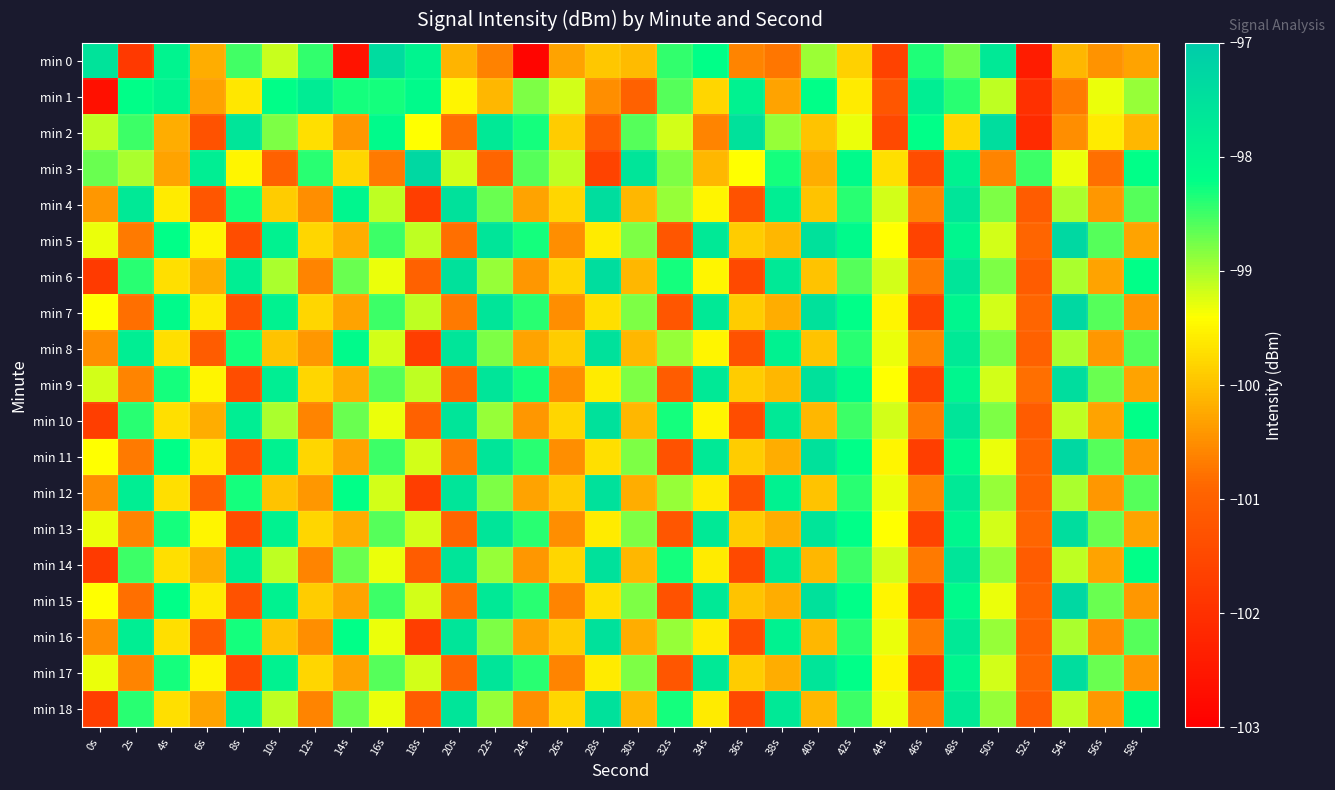

Reading left to right, transcribe all the data shown in this chart.

min 0: 0s=-97.5	2s=-101.8	4s=-98.0	6s=-100.2	8s=-98.5	10s=-99.1	12s=-98.4	14s=-102.6	16s=-97.4	18s=-98.0	20s=-100.1	22s=-100.6	24s=-102.9	26s=-100.3	28s=-99.9	30s=-100.1	32s=-98.4	34s=-98.2	36s=-100.6	38s=-100.7	40s=-98.9	42s=-99.9	44s=-101.6	46s=-98.3	48s=-98.8	50s=-97.7	52s=-102.4	54s=-100.1	56s=-100.5	58s=-100.3
min 1: 0s=-102.7	2s=-98.2	4s=-97.9	6s=-100.3	8s=-99.6	10s=-98.2	12s=-97.8	14s=-98.3	16s=-98.3	18s=-98.1	20s=-99.5	22s=-100.1	24s=-98.8	26s=-99.2	28s=-100.5	30s=-101.0	32s=-98.6	34s=-99.8	36s=-97.9	38s=-100.3	40s=-98.2	42s=-99.6	44s=-101.2	46s=-97.8	48s=-98.4	50s=-99.1	52s=-102.0	54s=-100.7	56s=-99.3	58s=-98.9
min 2: 0s=-99.1	2s=-98.5	4s=-100.2	6s=-101.3	8s=-97.6	10s=-98.8	12s=-99.7	14s=-100.4	16s=-98.1	18s=-99.4	20s=-100.8	22s=-97.7	24s=-98.3	26s=-99.9	28s=-101.1	30s=-98.6	32s=-99.2	34s=-100.6	36s=-97.5	38s=-98.9	40s=-100.0	42s=-99.3	44s=-101.5	46s=-98.2	48s=-99.8	50s=-97.4	52s=-102.1	54s=-100.5	56s=-99.6	58s=-100.1
min 3: 0s=-98.7	2s=-99.0	4s=-100.3	6s=-97.8	8s=-99.5	10s=-101.0	12s=-98.4	14s=-99.8	16s=-100.7	18s=-97.3	20s=-99.2	22s=-100.9	24s=-98.6	26s=-99.1	28s=-101.6	30s=-97.6	32s=-98.8	34s=-100.1	36s=-99.4	38s=-98.3	40s=-100.2	42s=-98.1	44s=-99.7	46s=-101.4	48s=-97.9	50s=-100.6	52s=-98.5	54s=-99.3	56s=-100.8	58s=-98.2
min 4: 0s=-100.4	2s=-97.7	4s=-99.6	6s=-101.2	8s=-98.3	10s=-99.9	12s=-100.5	14s=-98.0	16s=-99.1	18s=-101.7	20s=-97.5	22s=-98.7	24s=-100.3	26s=-99.8	28s=-97.4	30s=-100.1	32s=-98.9	34s=-99.5	36s=-101.3	38s=-97.8	40s=-100.0	42s=-98.4	44s=-99.2	46s=-100.6	48s=-97.6	50s=-98.8	52s=-101.1	54s=-99.0	56s=-100.4	58s=-98.6
min 5: 0s=-99.3	2s=-100.7	4s=-98.2	6s=-99.5	8s=-101.4	10s=-97.9	12s=-99.8	14s=-100.2	16s=-98.5	18s=-99.1	20s=-100.8	22s=-97.6	24s=-98.3	26s=-100.5	28s=-99.6	30s=-98.8	32s=-101.2	34s=-97.7	36s=-99.9	38s=-100.1	40s=-97.5	42s=-98.1	44s=-99.4	46s=-101.6	48s=-98.0	50s=-99.2	52s=-100.9	54s=-97.3	56s=-98.6	58s=-100.3
min 6: 0s=-101.8	2s=-98.4	4s=-99.7	6s=-100.2	8s=-97.8	10s=-99.0	12s=-100.6	14s=-98.7	16s=-99.3	18s=-101.0	20s=-97.5	22s=-98.9	24s=-100.4	26s=-99.8	28s=-97.4	30s=-100.1	32s=-98.3	34s=-99.5	36s=-101.5	38s=-97.7	40s=-100.0	42s=-98.6	44s=-99.2	46s=-100.7	48s=-97.6	50s=-98.8	52s=-101.1	54s=-99.0	56s=-100.3	58s=-98.2
min 7: 0s=-99.4	2s=-100.8	4s=-98.1	6s=-99.6	8s=-101.3	10s=-97.9	12s=-99.8	14s=-100.3	16s=-98.5	18s=-99.1	20s=-100.7	22s=-97.6	24s=-98.4	26s=-100.5	28s=-99.7	30s=-98.8	32s=-101.2	34s=-97.7	36s=-99.9	38s=-100.2	40s=-97.5	42s=-98.2	44s=-99.5	46s=-101.6	48s=-98.0	50s=-99.2	52s=-100.9	54s=-97.3	56s=-98.6	58s=-100.4
min 8: 0s=-100.5	2s=-97.8	4s=-99.7	6s=-101.1	8s=-98.3	10s=-100.0	12s=-100.4	14s=-98.1	16s=-99.2	18s=-101.7	20s=-97.6	22s=-98.8	24s=-100.3	26s=-99.9	28s=-97.5	30s=-100.1	32s=-98.9	34s=-99.5	36s=-101.3	38s=-97.9	40s=-100.0	42s=-98.4	44s=-99.3	46s=-100.6	48s=-97.7	50s=-98.8	52s=-101.0	54s=-99.0	56s=-100.4	58s=-98.6
min 9: 0s=-99.2	2s=-100.6	4s=-98.3	6s=-99.5	8s=-101.4	10s=-97.8	12s=-99.8	14s=-100.2	16s=-98.6	18s=-99.1	20s=-100.9	22s=-97.6	24s=-98.3	26s=-100.5	28s=-99.6	30s=-98.8	32s=-101.1	34s=-97.7	36s=-99.9	38s=-100.1	40s=-97.5	42s=-98.1	44s=-99.4	46s=-101.6	48s=-98.0	50s=-99.2	52s=-100.8	54s=-97.4	56s=-98.7	58s=-100.3
min 10: 0s=-101.7	2s=-98.4	4s=-99.7	6s=-100.2	8s=-97.8	10s=-99.0	12s=-100.6	14s=-98.7	16s=-99.3	18s=-101.0	20s=-97.6	22s=-98.9	24s=-100.4	26s=-99.8	28s=-97.5	30s=-100.1	32s=-98.3	34s=-99.5	36s=-101.4	38s=-97.7	40s=-100.1	42s=-98.5	44s=-99.2	46s=-100.7	48s=-97.6	50s=-98.8	52s=-101.1	54s=-99.1	56s=-100.3	58s=-98.2
min 11: 0s=-99.4	2s=-100.7	4s=-98.2	6s=-99.6	8s=-101.3	10s=-97.9	12s=-99.8	14s=-100.3	16s=-98.5	18s=-99.2	20s=-100.7	22s=-97.6	24s=-98.4	26s=-100.5	28s=-99.7	30s=-98.8	32s=-101.3	34s=-97.7	36s=-99.9	38s=-100.2	40s=-97.5	42s=-98.2	44s=-99.5	46s=-101.7	48s=-98.1	50s=-99.3	52s=-101.0	54s=-97.3	56s=-98.6	58s=-100.4
min 12: 0s=-100.5	2s=-97.8	4s=-99.7	6s=-101.0	8s=-98.3	10s=-100.0	12s=-100.4	14s=-98.2	16s=-99.2	18s=-101.7	20s=-97.6	22s=-98.8	24s=-100.3	26s=-99.9	28s=-97.5	30s=-100.2	32s=-98.9	34s=-99.6	36s=-101.3	38s=-97.9	40s=-100.0	42s=-98.4	44s=-99.3	46s=-100.6	48s=-97.7	50s=-98.9	52s=-101.0	54s=-99.0	56s=-100.4	58s=-98.6
min 13: 0s=-99.3	2s=-100.6	4s=-98.3	6s=-99.5	8s=-101.4	10s=-97.9	12s=-99.8	14s=-100.2	16s=-98.6	18s=-99.2	20s=-100.9	22s=-97.6	24s=-98.4	26s=-100.5	28s=-99.6	30s=-98.8	32s=-101.2	34s=-97.7	36s=-99.9	38s=-100.2	40s=-97.6	42s=-98.2	44s=-99.4	46s=-101.6	48s=-98.0	50s=-99.2	52s=-100.9	54s=-97.4	56s=-98.7	58s=-100.3
min 14: 0s=-101.8	2s=-98.5	4s=-99.7	6s=-100.2	8s=-97.8	10s=-99.1	12s=-100.6	14s=-98.7	16s=-99.3	18s=-101.1	20s=-97.6	22s=-98.9	24s=-100.4	26s=-99.8	28s=-97.5	30s=-100.1	32s=-98.3	34s=-99.6	36s=-101.5	38s=-97.7	40s=-100.1	42s=-98.5	44s=-99.2	46s=-100.7	48s=-97.6	50s=-98.9	52s=-101.1	54s=-99.1	56s=-100.3	58s=-98.2
min 15: 0s=-99.4	2s=-100.8	4s=-98.2	6s=-99.6	8s=-101.3	10s=-97.9	12s=-99.9	14s=-100.3	16s=-98.5	18s=-99.2	20s=-100.8	22s=-97.7	24s=-98.4	26s=-100.6	28s=-99.7	30s=-98.8	32s=-101.3	34s=-97.7	36s=-100.0	38s=-100.2	40s=-97.5	42s=-98.2	44s=-99.5	46s=-101.7	48s=-98.1	50s=-99.3	52s=-101.0	54s=-97.3	56s=-98.7	58s=-100.4
min 16: 0s=-100.5	2s=-97.8	4s=-99.7	6s=-101.1	8s=-98.3	10s=-100.0	12s=-100.5	14s=-98.2	16s=-99.3	18s=-101.7	20s=-97.6	22s=-98.8	24s=-100.3	26s=-99.9	28s=-97.5	30s=-100.2	32s=-98.9	34s=-99.6	36s=-101.4	38s=-97.9	40s=-100.1	42s=-98.4	44s=-99.3	46s=-100.7	48s=-97.7	50s=-98.9	52s=-101.0	54s=-99.0	56s=-100.5	58s=-98.6
min 17: 0s=-99.3	2s=-100.6	4s=-98.3	6s=-99.5	8s=-101.5	10s=-97.9	12s=-99.8	14s=-100.3	16s=-98.6	18s=-99.2	20s=-100.9	22s=-97.6	24s=-98.4	26s=-100.6	28s=-99.6	30s=-98.8	32s=-101.2	34s=-97.7	36s=-99.9	38s=-100.2	40s=-97.6	42s=-98.2	44s=-99.5	46s=-101.7	48s=-98.0	50s=-99.2	52s=-100.9	54s=-97.4	56s=-98.7	58s=-100.4
min 18: 0s=-101.7	2s=-98.4	4s=-99.7	6s=-100.3	8s=-97.8	10s=-99.1	12s=-100.6	14s=-98.7	16s=-99.3	18s=-101.1	20s=-97.6	22s=-98.9	24s=-100.5	26s=-99.8	28s=-97.5	30s=-100.1	32s=-98.3	34s=-99.6	36s=-101.5	38s=-97.7	40s=-100.1	42s=-98.5	44s=-99.3	46s=-100.7	48s=-97.7	50s=-98.9	52s=-101.1	54s=-99.1	56s=-100.4	58s=-98.2